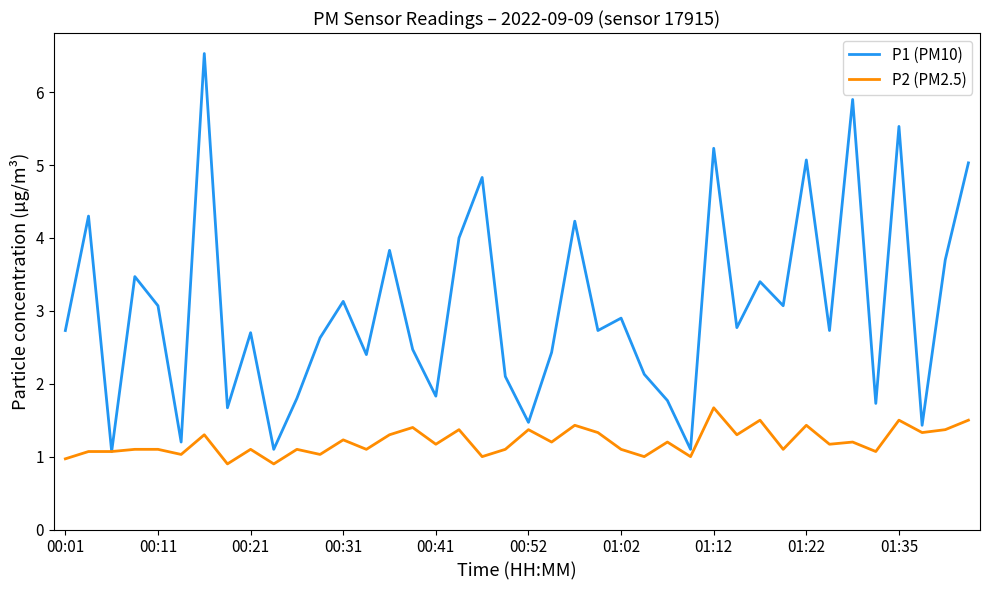

What is the difference between the maximum and second lowest values in the P1 (PM10) series?

5.4